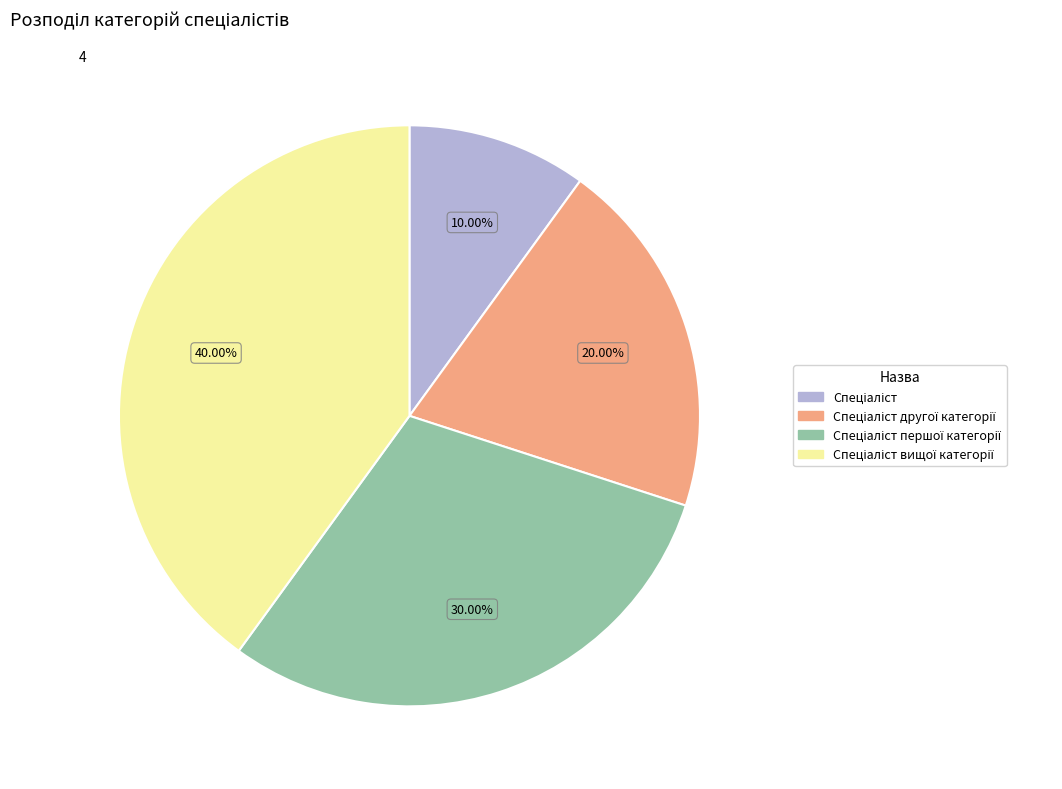

Is there a majority slice in this chart?

No